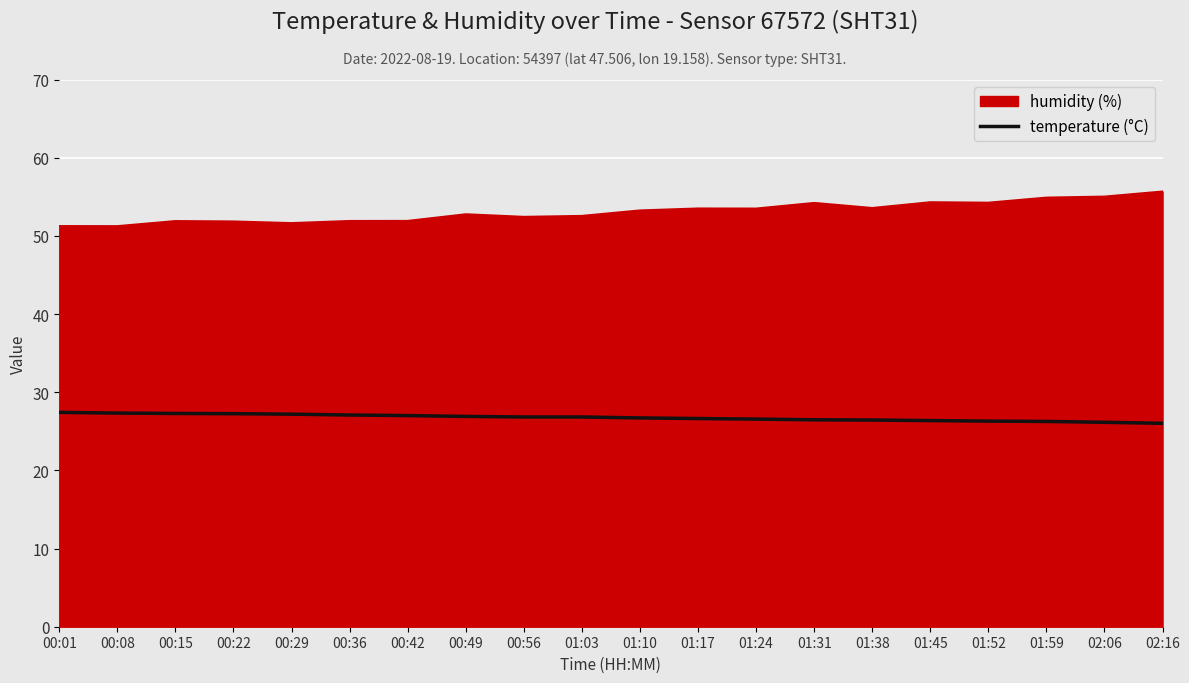

What position from the left is 01:38?

15